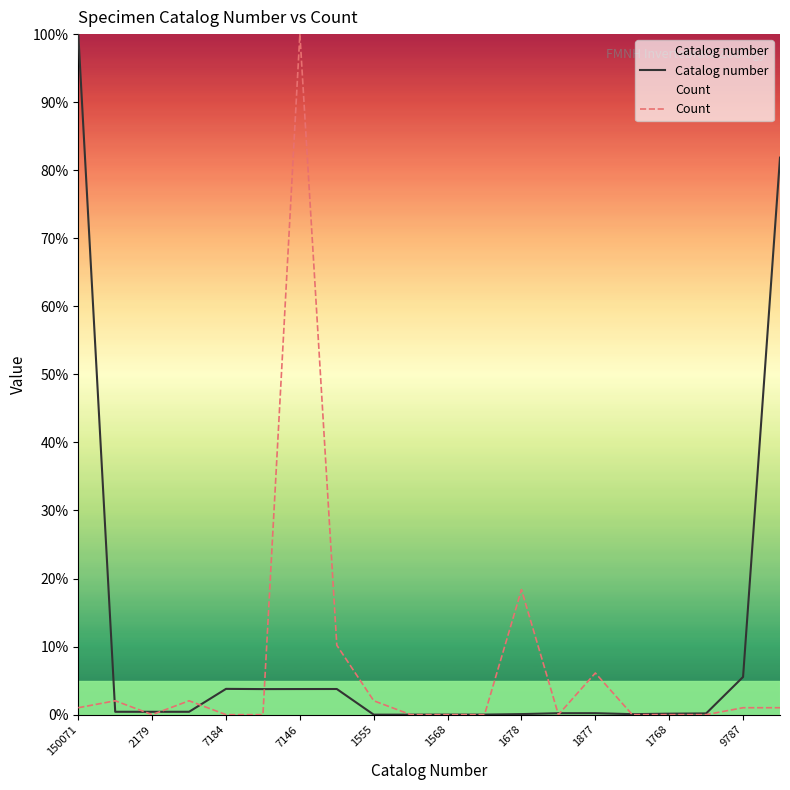

List the series in order of their peak value, lowest first.

Catalog number, Count